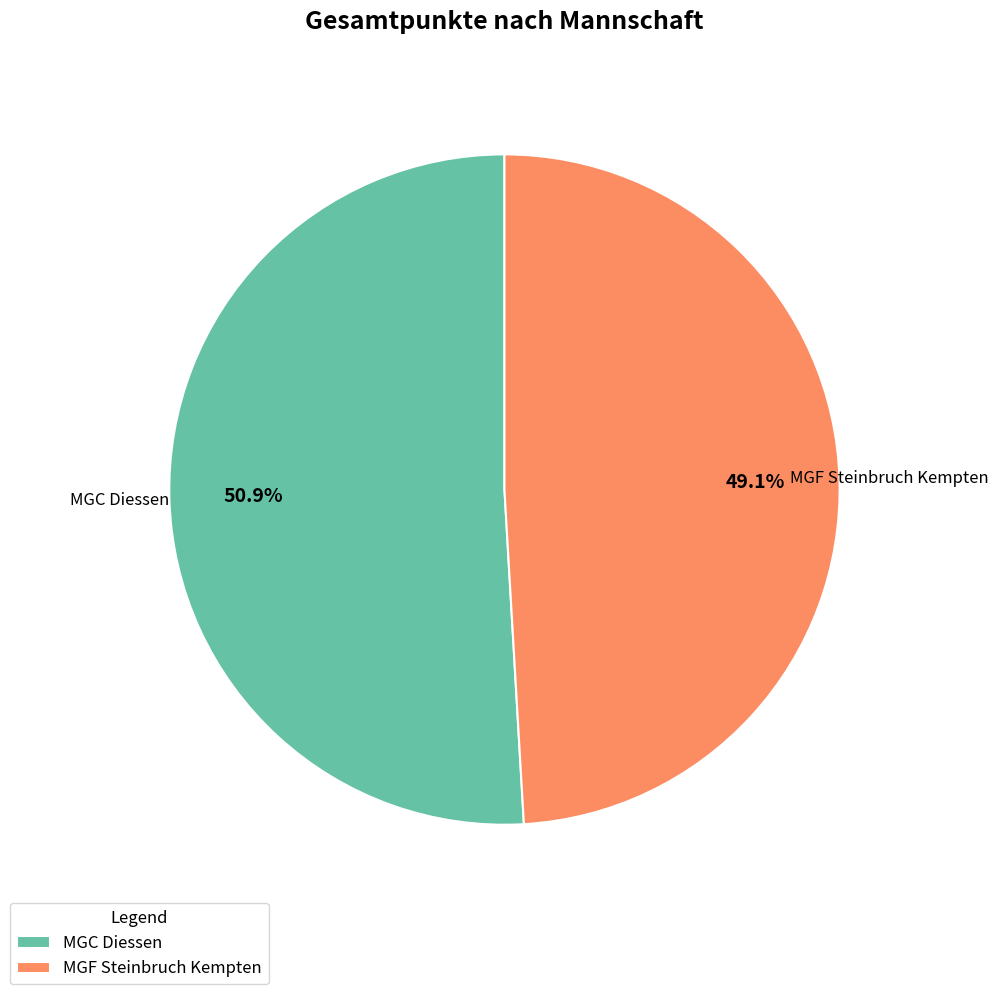

What portion of the pie excludes MGC Diessen?

49.1%